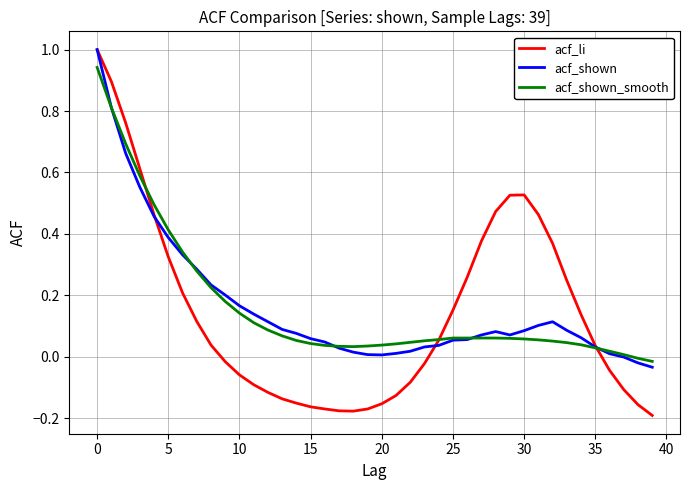

Which series has the largest range (max minus min)?

acf_li